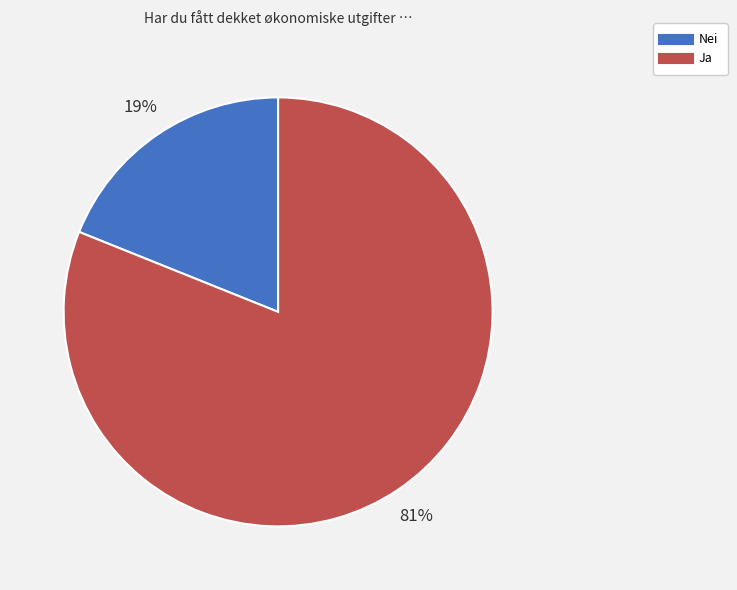

What is the largest slice in the pie chart?

Ja